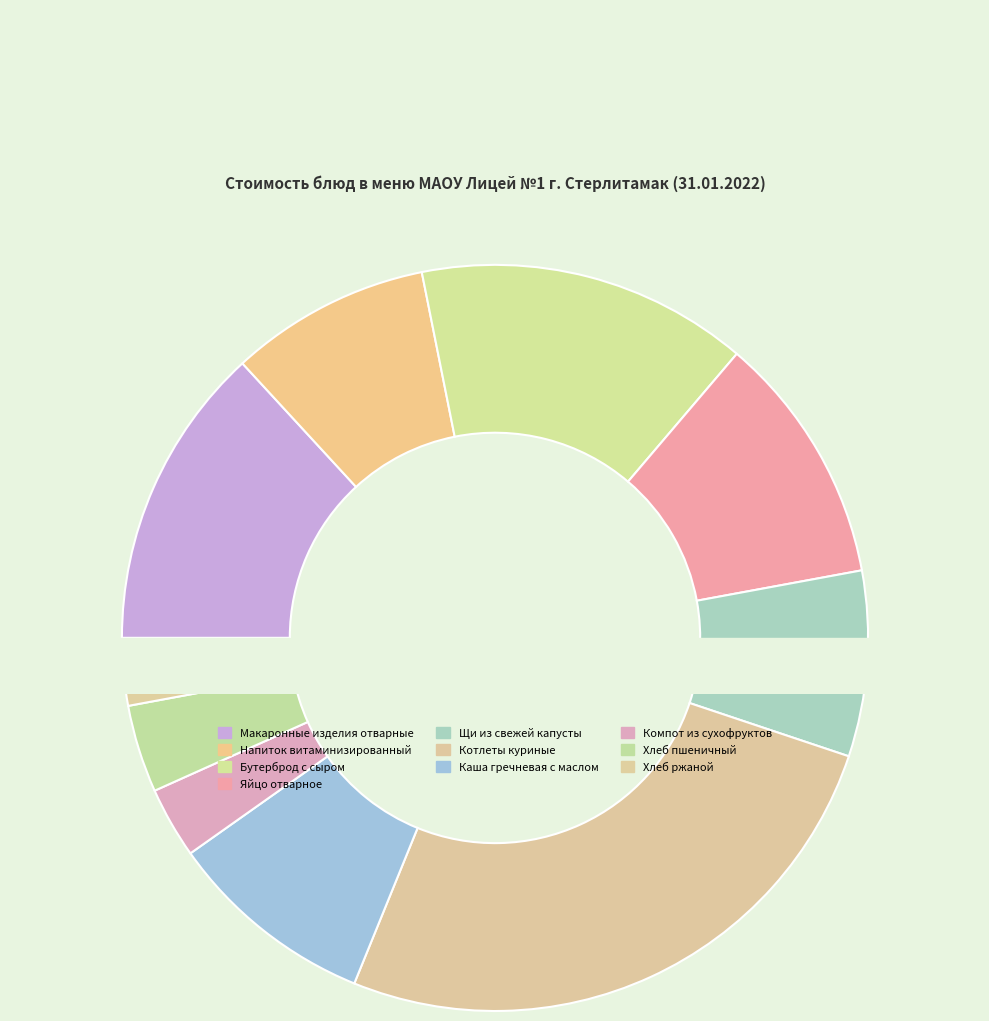

Does any single category account for the majority?

No